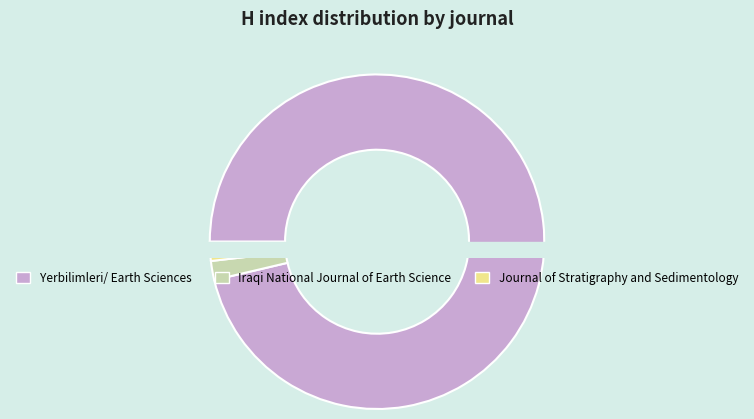

How much of the chart is everything except Journal of Stratigraphy and Sedimentology?

98.2%